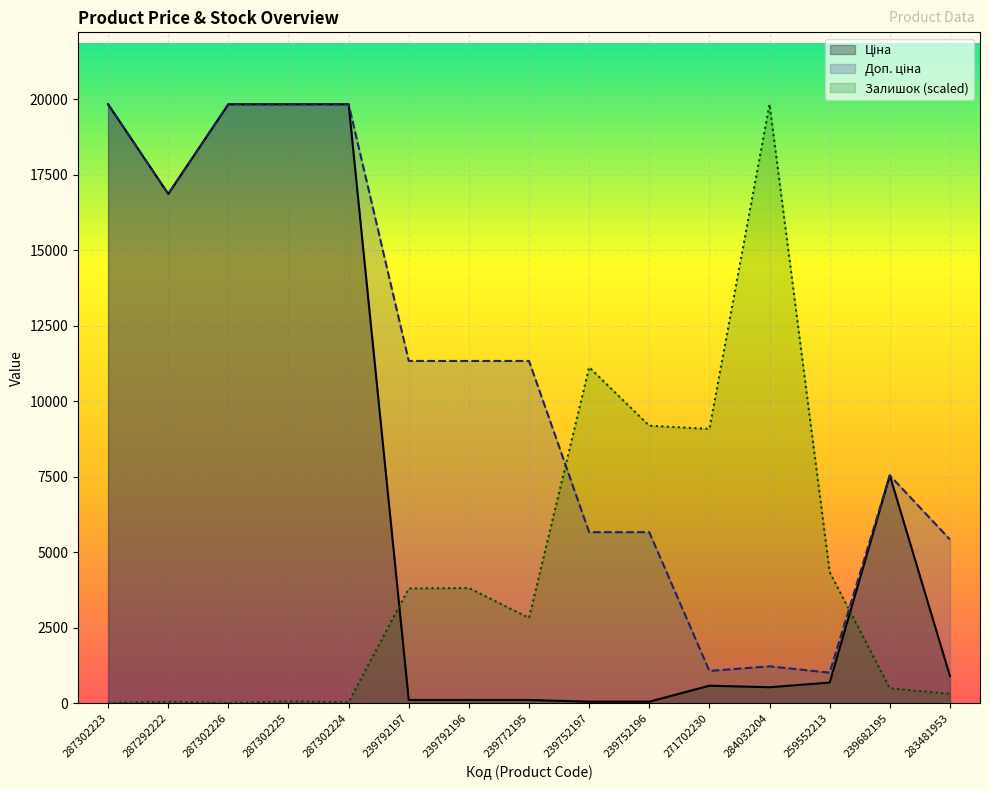

Between 287302225 and 239792196, which is larger?

287302225